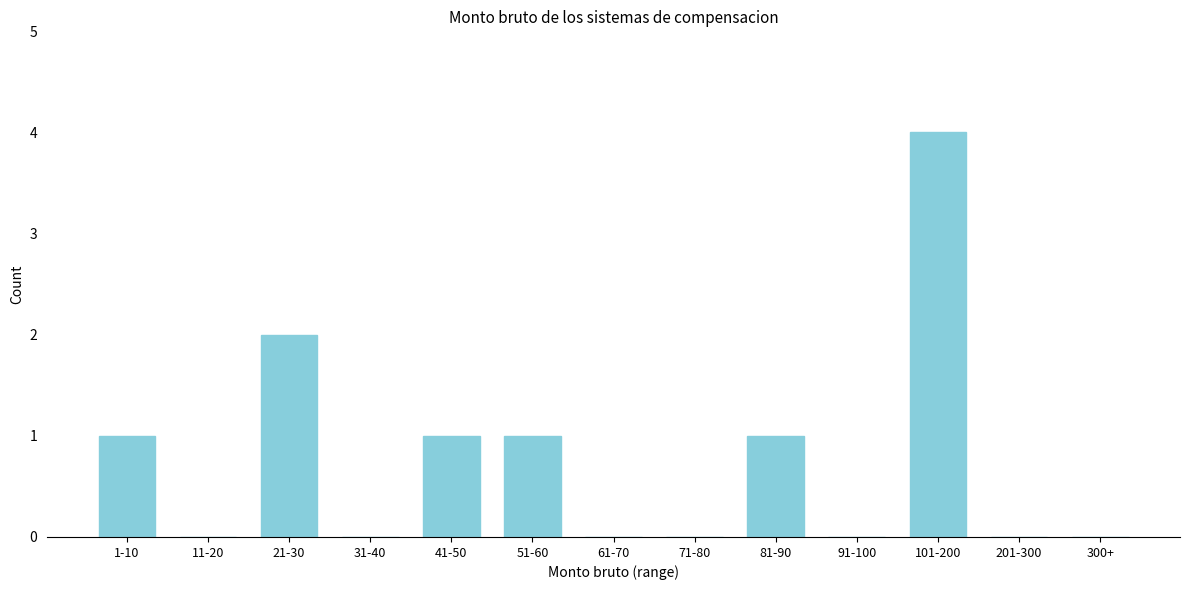

Reading left to right, transcribe all the data shown in this chart.

1-10=1	11-20=0	21-30=2	31-40=0	41-50=1	51-60=1	61-70=0	71-80=0	81-90=1	91-100=0	101-200=4	201-300=0	300+=0